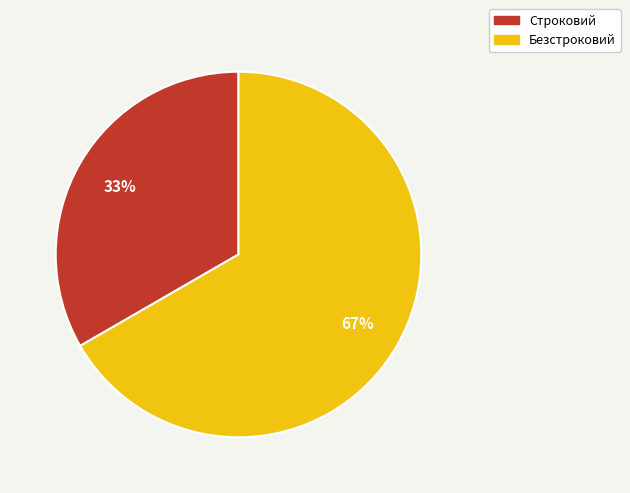

Count the number of slices in the pie.

2